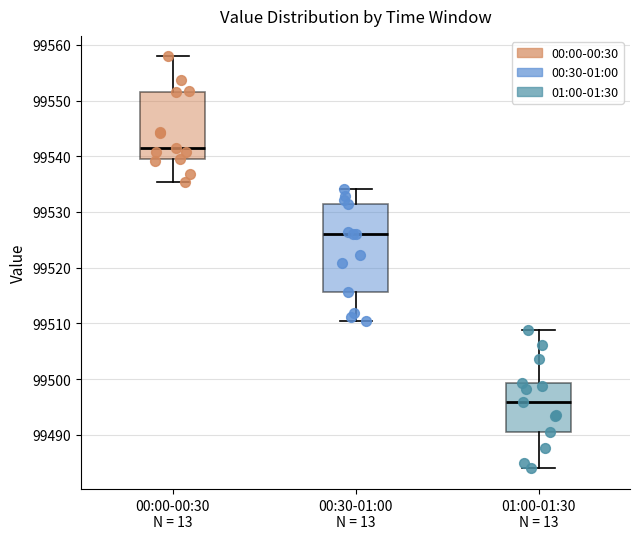

Reading left to right, transcribe this box plot: for each box, give where its median line is, the range the box spans, and where its two whiskers end, as read against the y-axis. The values are not printed on the chart, so give them approximately, as read against the axis.

00:00-00:30 N = 13: median 99542, box 99540 to 99552, whiskers 99535 to 99558
00:30-01:00 N = 13: median 99526, box 99516 to 99532, whiskers 99510 to 99534
01:00-01:30 N = 13: median 99496, box 99490 to 99499, whiskers 99484 to 99509